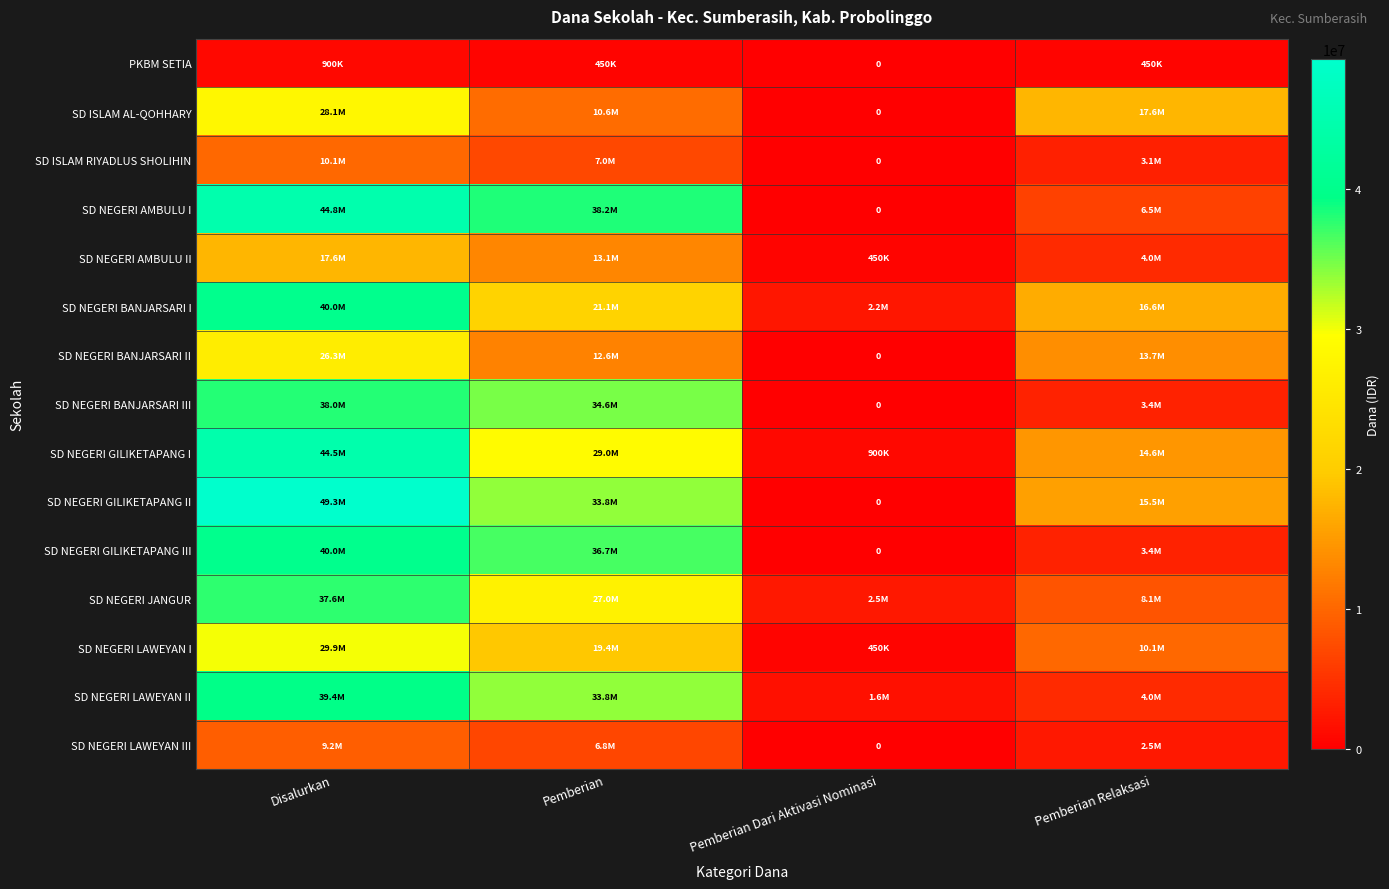

Between Pemberian Relaksasi and Pemberian Dari Aktivasi Nominasi, which is larger?

Pemberian Relaksasi